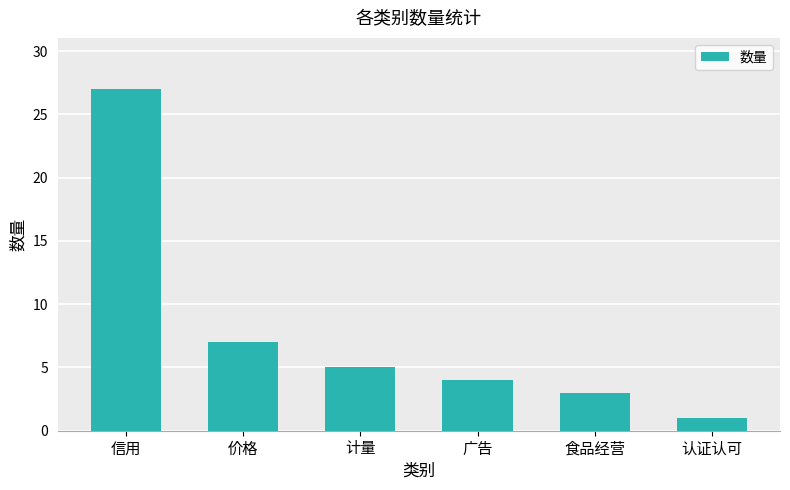

Reading left to right, transcribe all the data shown in this chart.

信用=27	价格=7	计量=5	广告=4	食品经营=3	认证认可=1